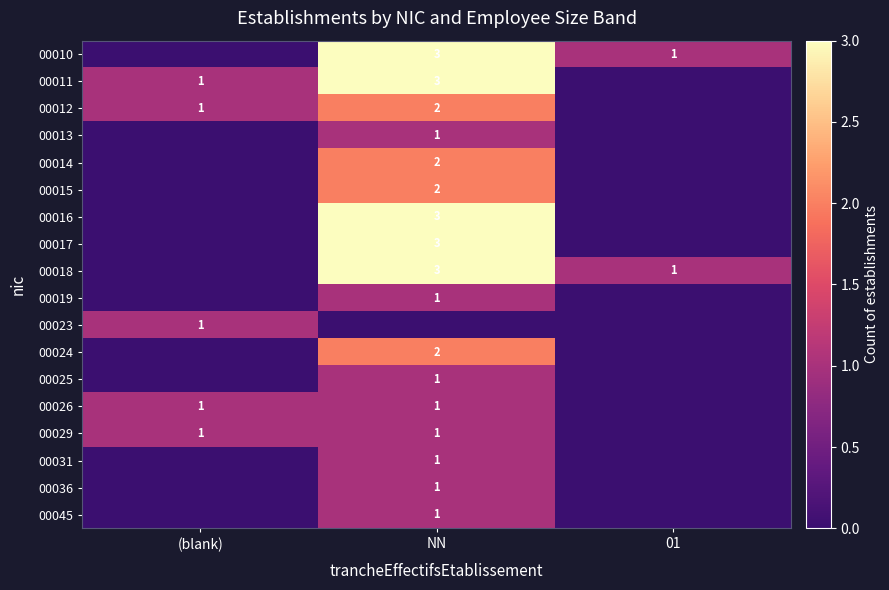

True or false: 00010 has a value of 3 at NN.

True